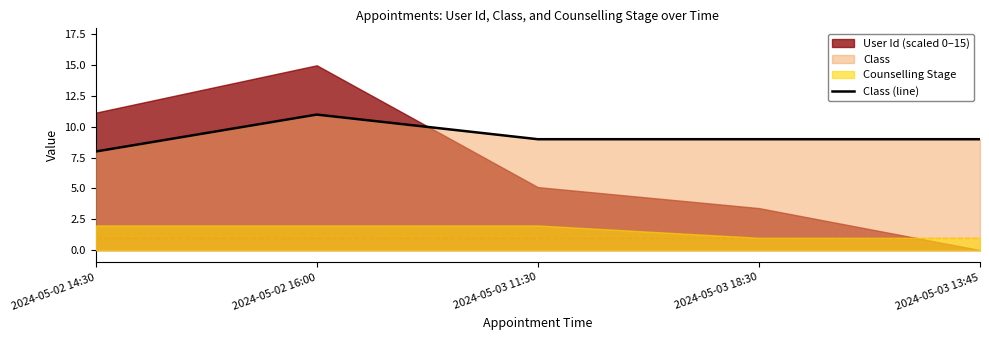

Where is the data nearest to the value 9?

2024-05-03 11:30